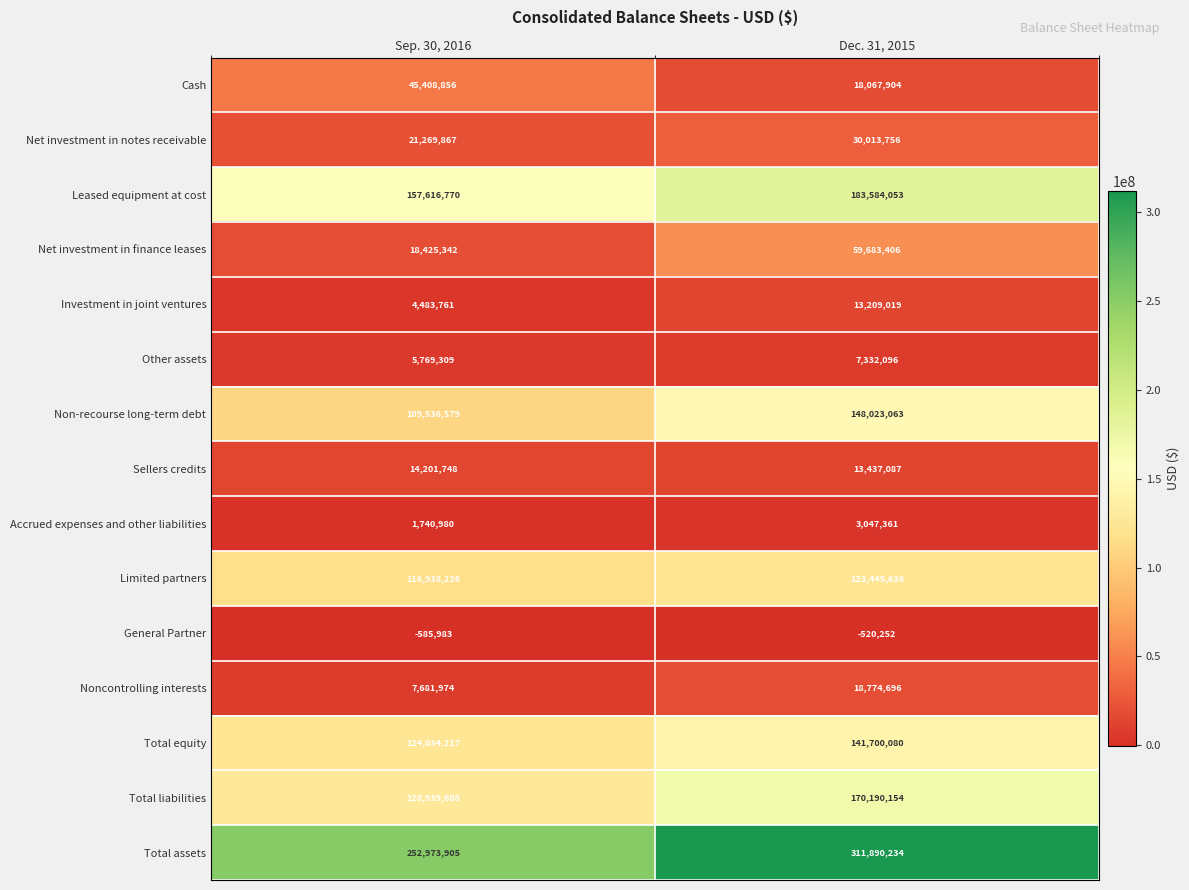

Reading left to right, extract all data points from this chart.

Cash: 45408856	18067904
Net investment in notes receivable: 21269867	30013756
Leased equipment at cost: 157616770	183584053
Net investment in finance leases: 18425342	59683406
Investment in joint ventures: 4483761	13209019
Other assets: 5769309	7332096
Non-recourse long-term debt: 109536579	148023063
Sellers credits: 14201748	13437087
Accrued expenses and other liabilities: 1740980	3047361
Limited partners: 116938226	123445636
General Partner: -585983	-520252
Noncontrolling interests: 7681974	18774696
Total equity: 124034217	141700080
Total liabilities: 128939688	170190154
Total assets: 252973905	311890234